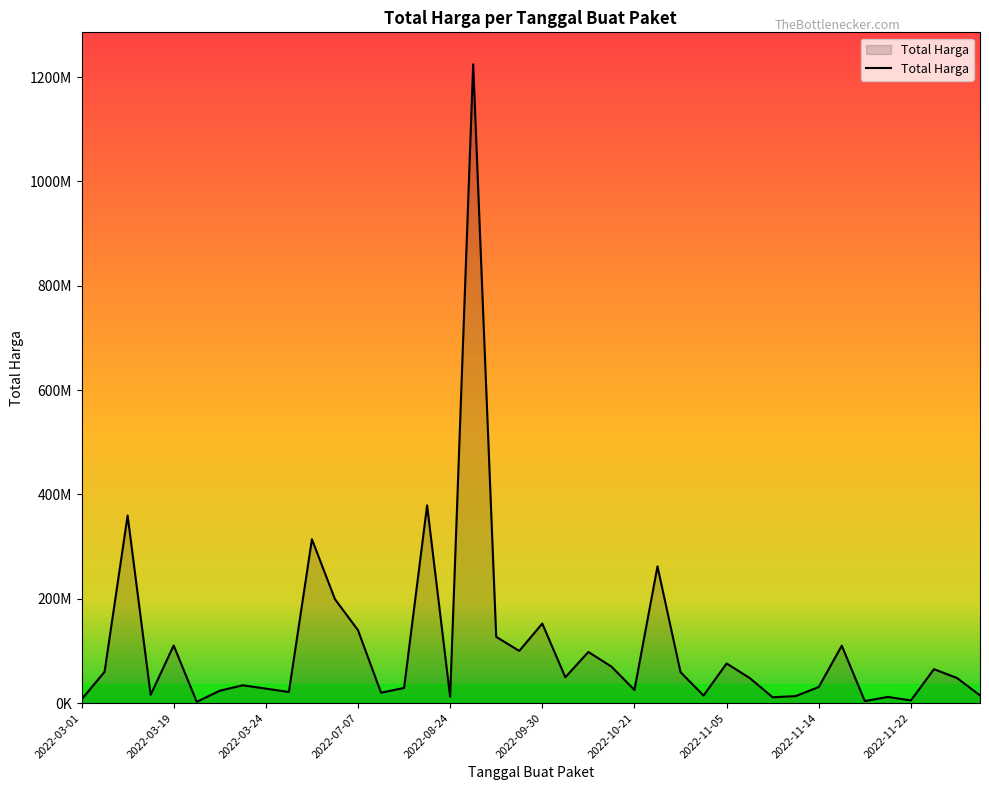

How many values are below 48140000?

19